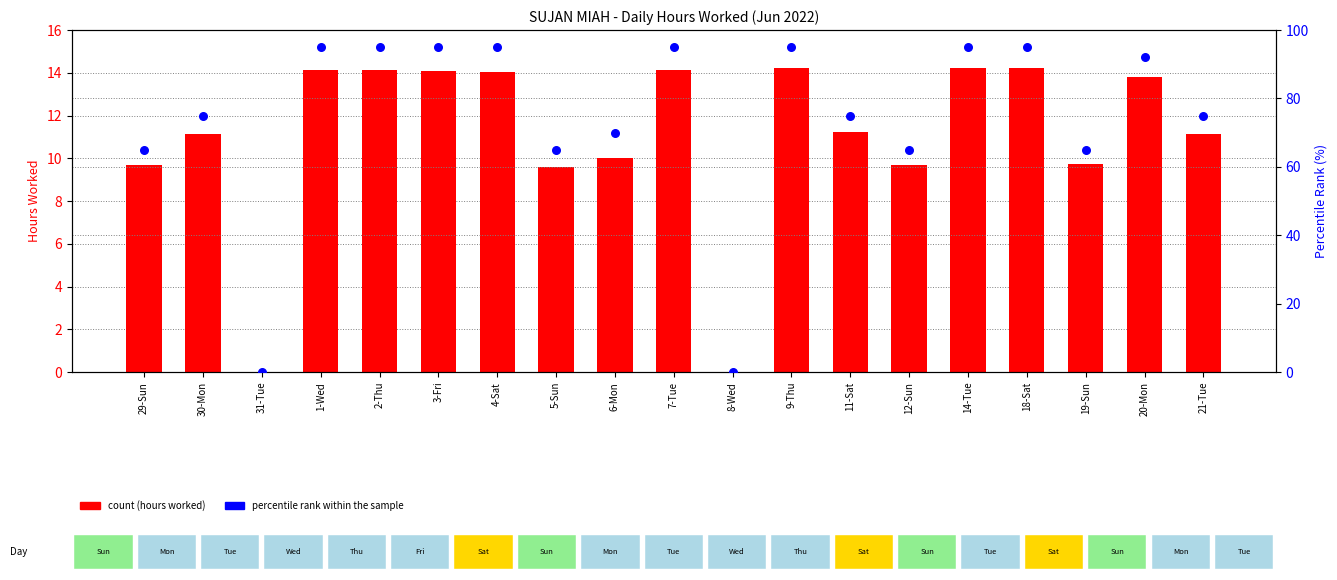

What is the total value across all series at 9-Thu?

109.2